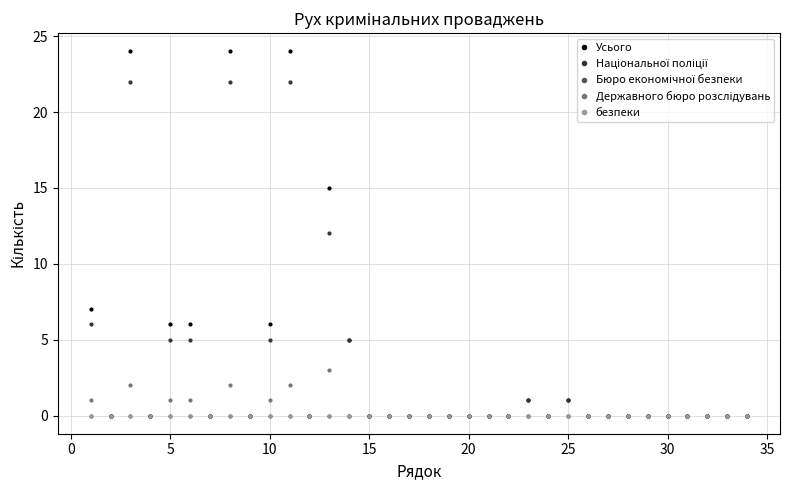

How many lines are shown in the chart?

5